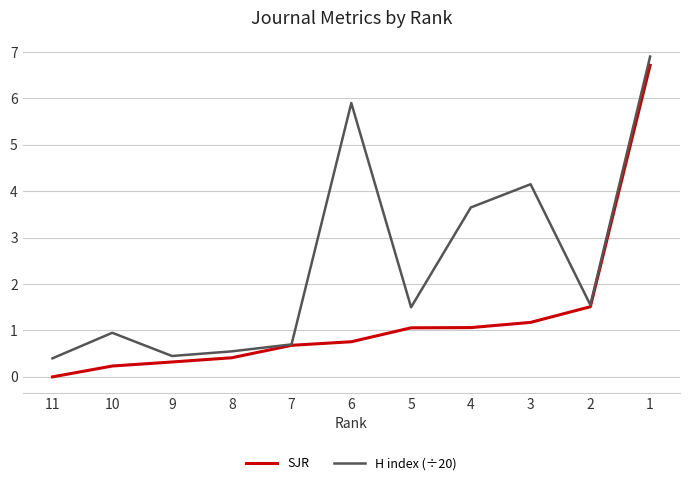

How many data points does each series have?

11